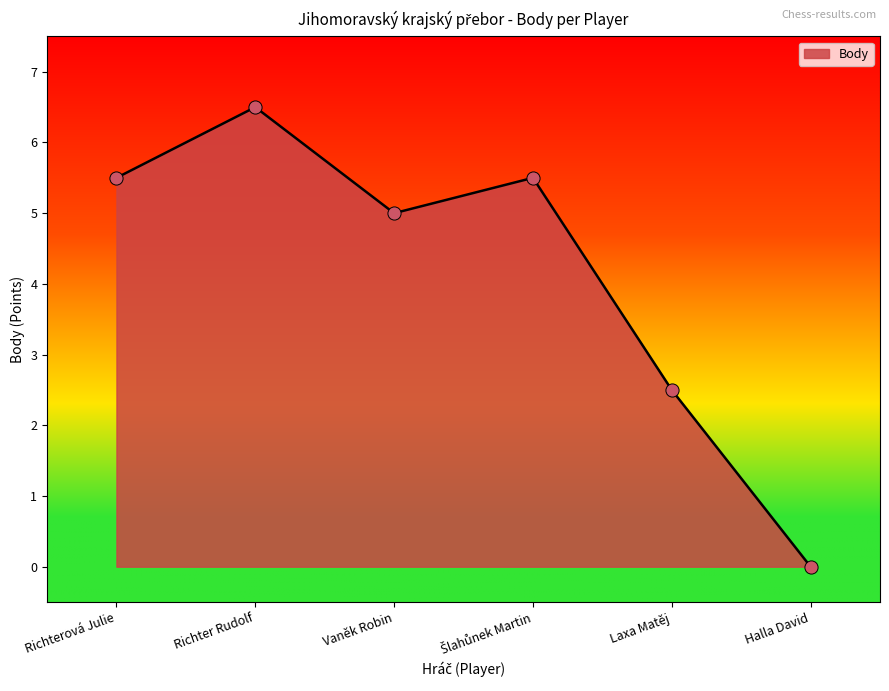

Which has a higher value, Vaněk Robin or Halla David?

Vaněk Robin